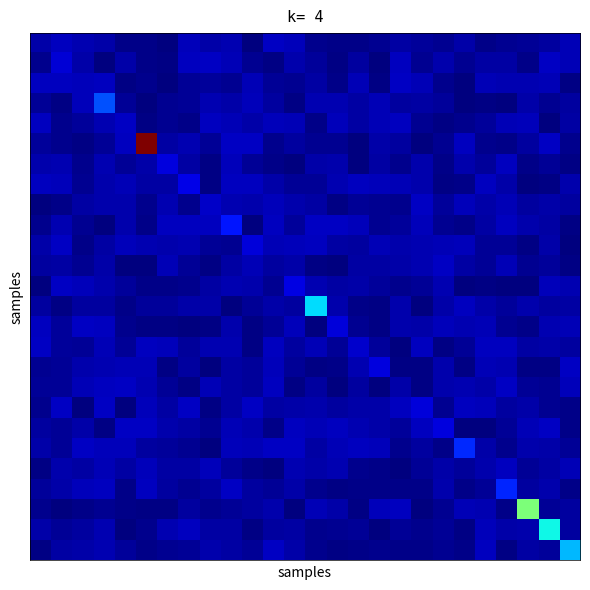

At how many categories does at least one series exceed 0?

26